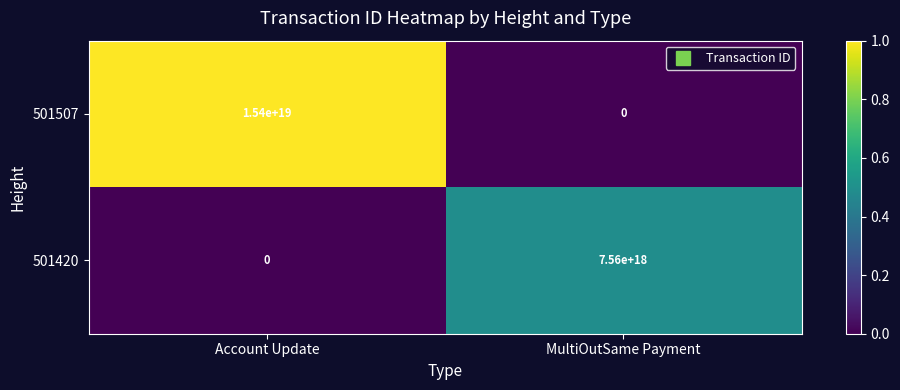

Is it true that 501420 equals 7560000000000000000 at MultiOutSame Payment?

True